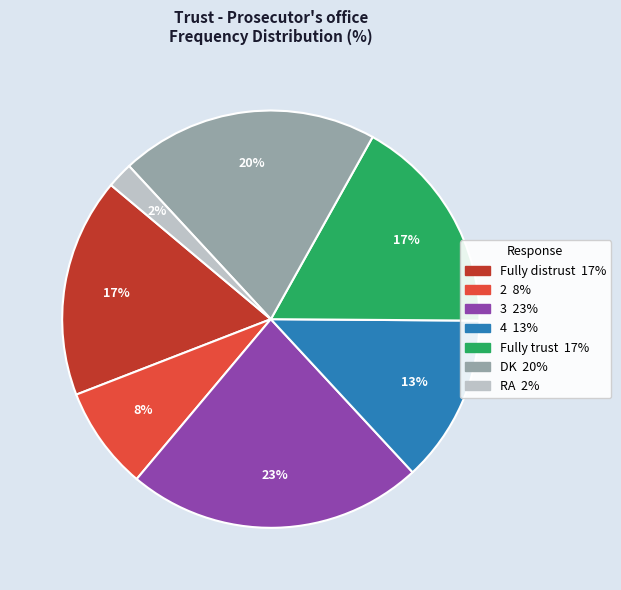

What is the smallest slice in the pie chart?

RA